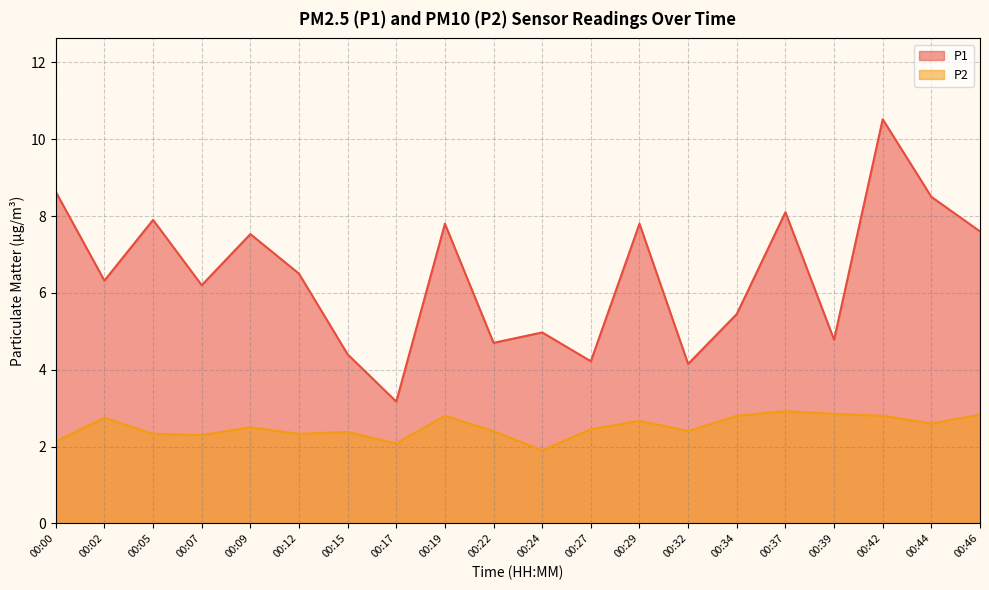

What is the maximum value for P1?

10.5